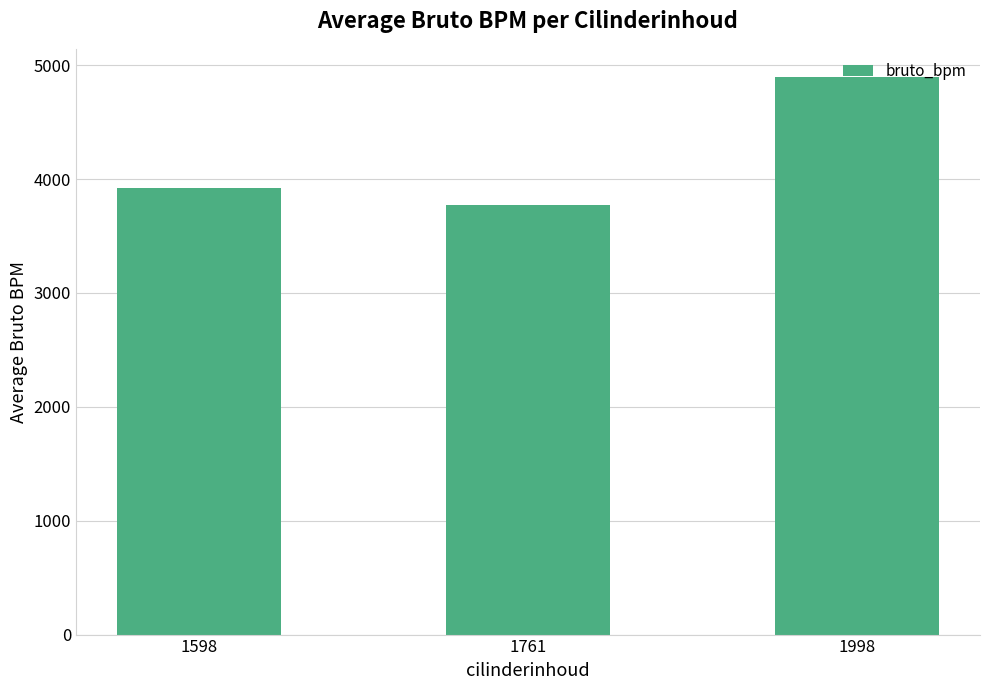

What is the smallest value displayed?

3775.3